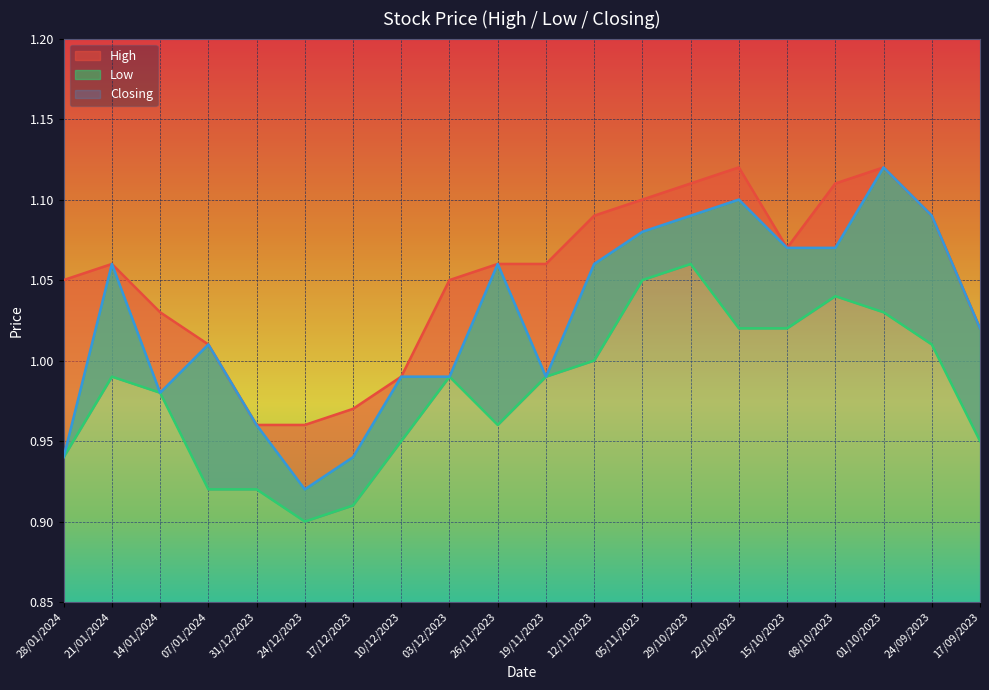

True or false: Low and Closing cross at least once.

False